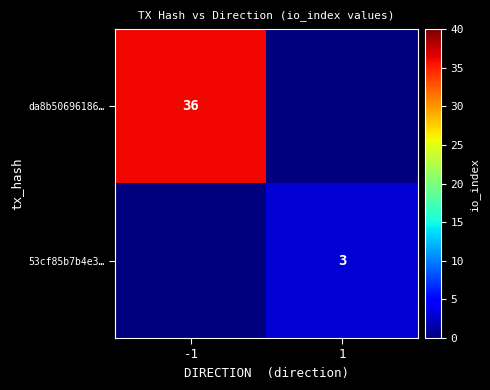

At which category is the sum across all series the highest?

-1